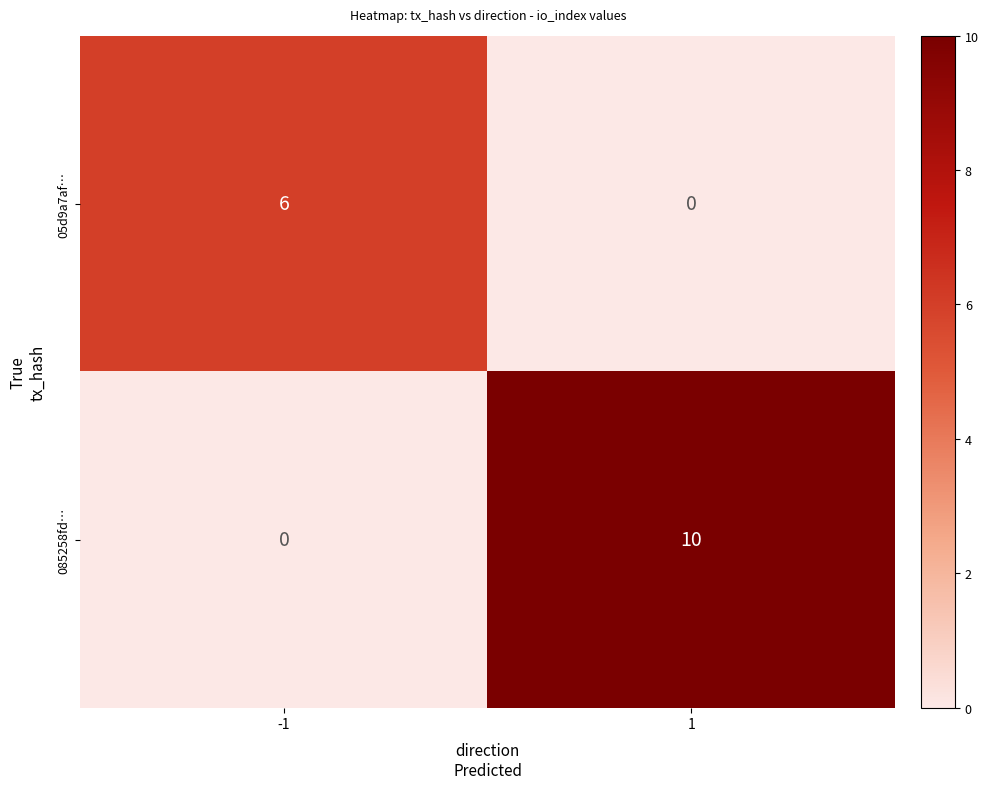

Rank the series at -1 from lowest to highest value.

085258fd…, 05d9a7af…